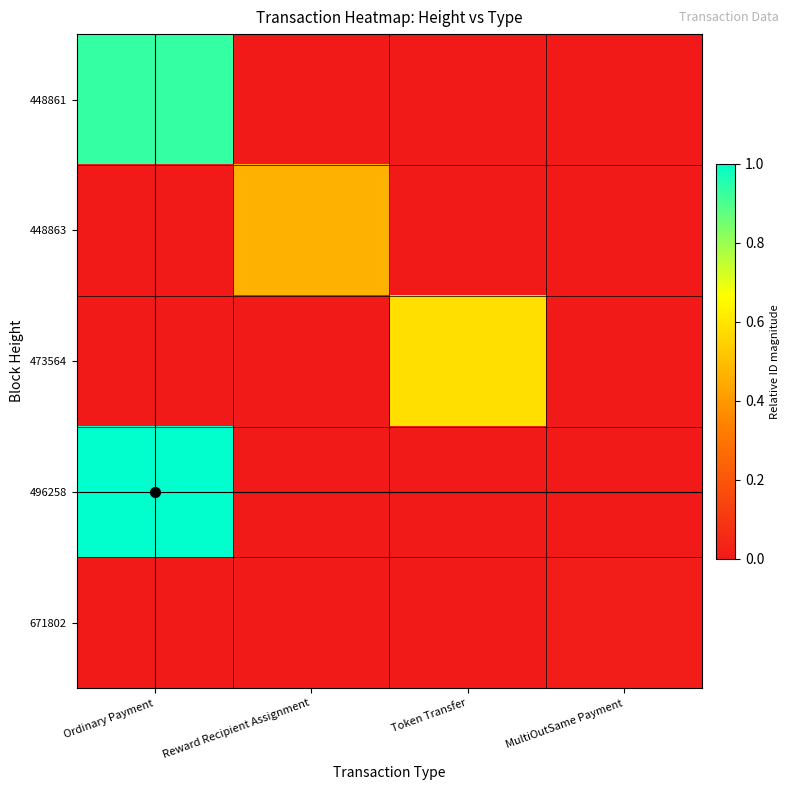

Which series has the widest spread of values?

496258